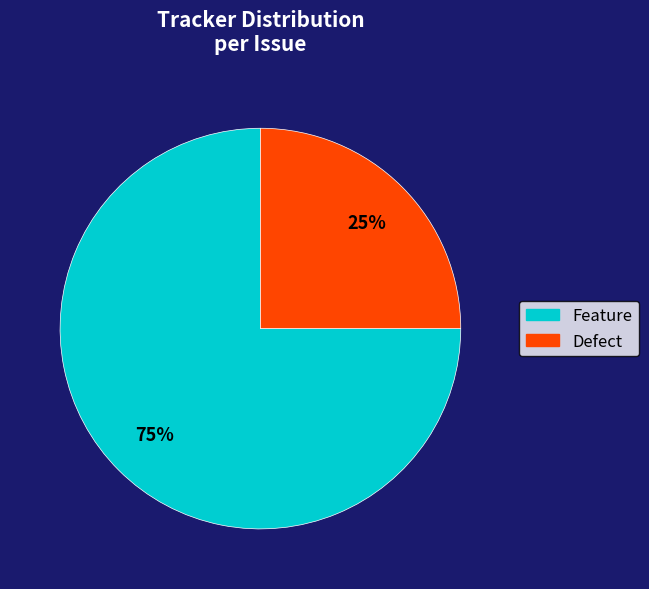

To the nearest percent, what is the average slice percentage?

50%